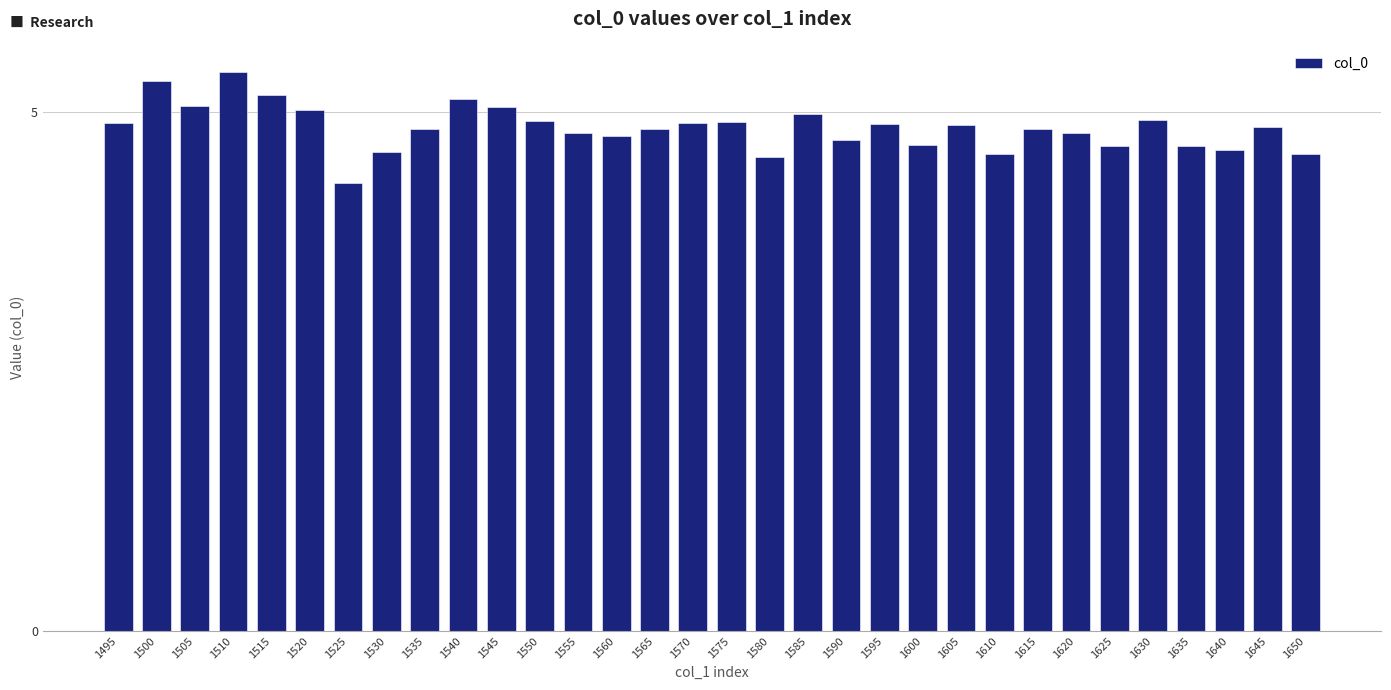

Which category has the highest value across all series?

1510